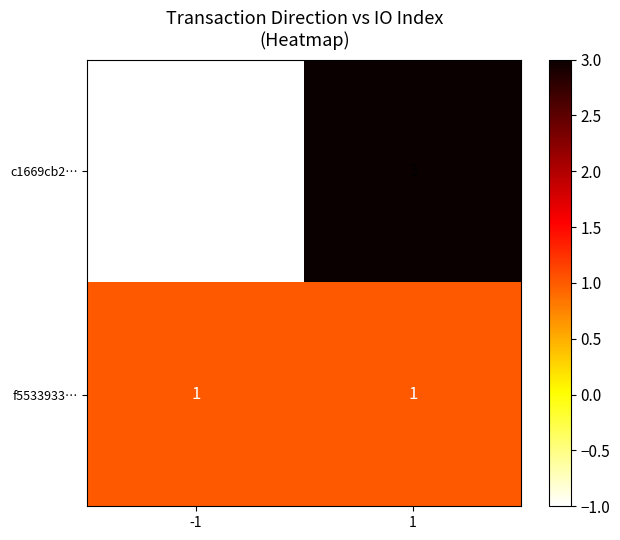

Is it true that c1669cb2… equals 1 at 1?

False